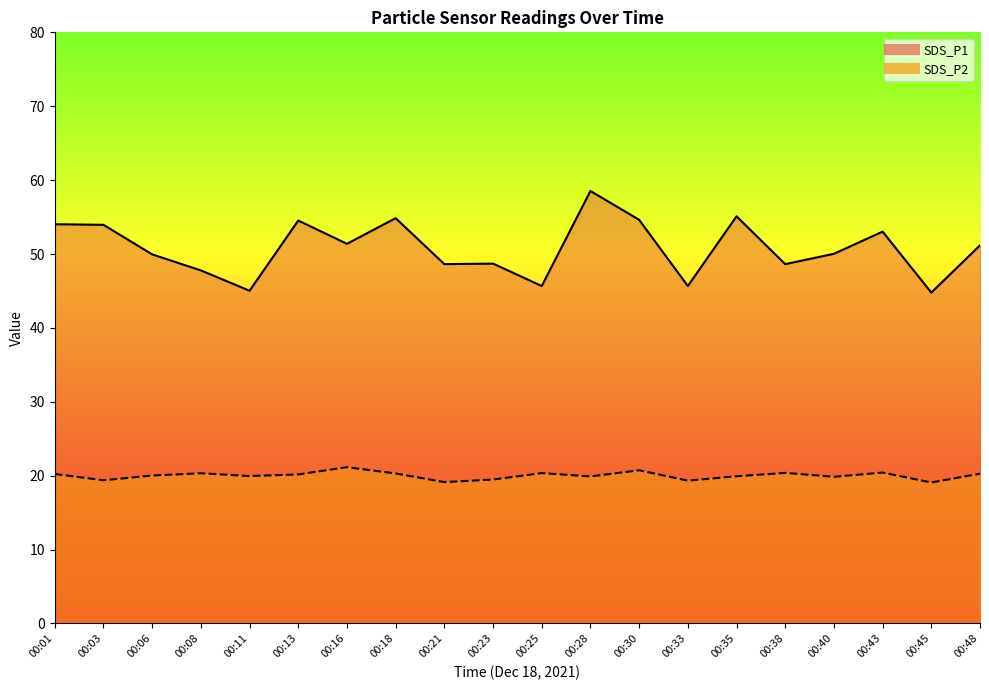

Is it true that SDS_P2 equals 19.1 at 00:21?

True